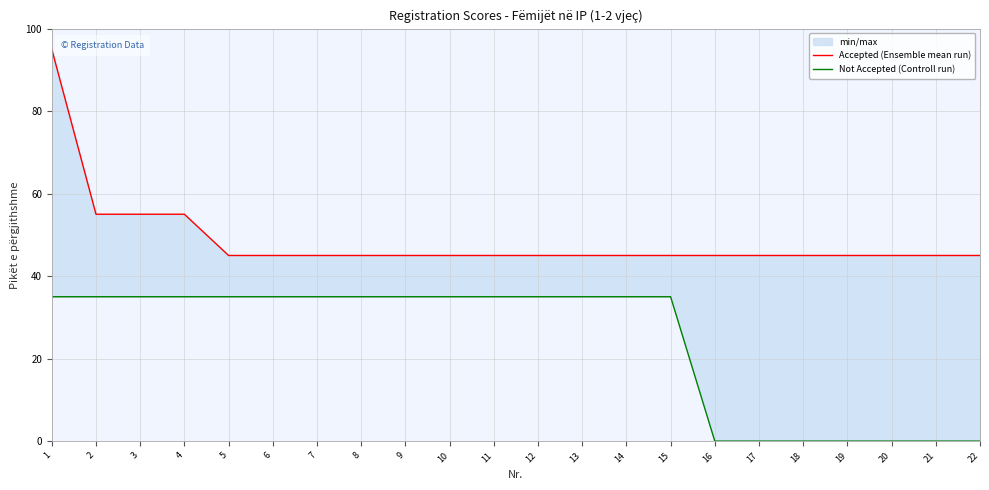

Reading right to left, transcribe all the data shown in this chart.

Accepted (Ensemble mean run): 22=45	21=45	20=45	19=45	18=45	17=45	16=45	15=45	14=45	13=45	12=45	11=45	10=45	9=45	8=45	7=45	6=45	5=45	4=55	3=55	2=55	1=95
Not Accepted (Controll run): 22=0	21=0	20=0	19=0	18=0	17=0	16=0	15=35	14=35	13=35	12=35	11=35	10=35	9=35	8=35	7=35	6=35	5=35	4=35	3=35	2=35	1=35